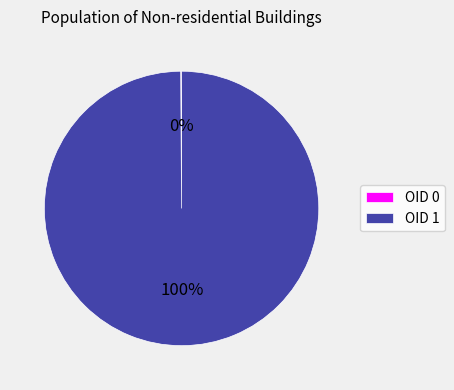

What is the majority slice?

OID 1